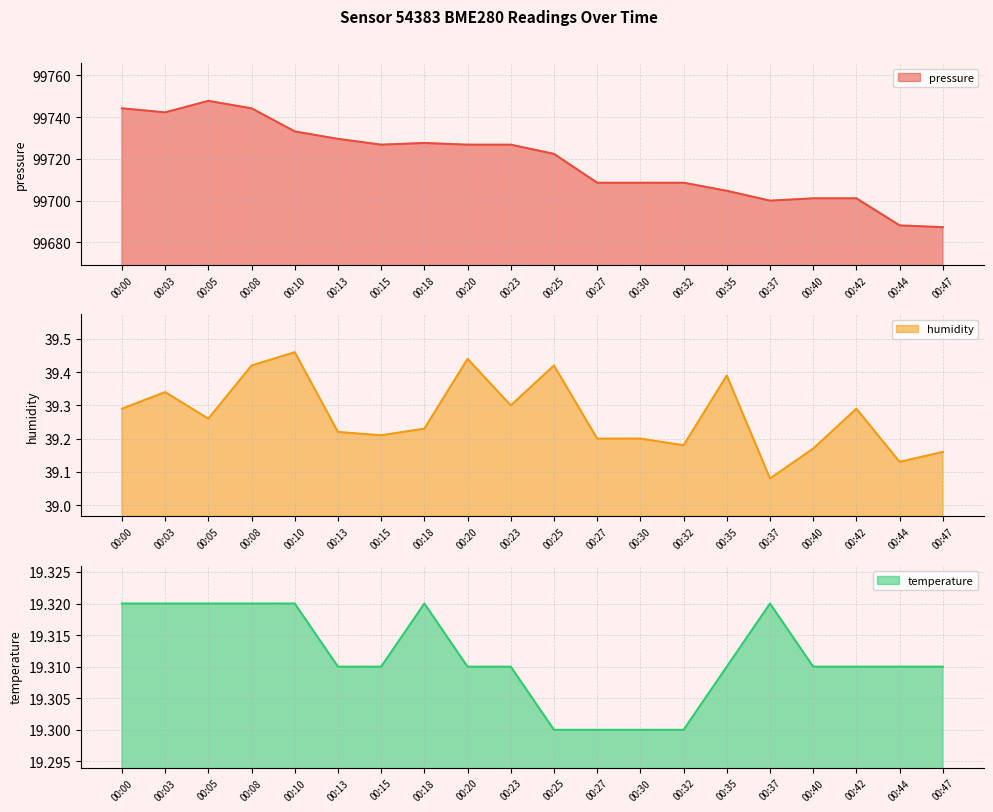

How many lines are shown in the chart?

3